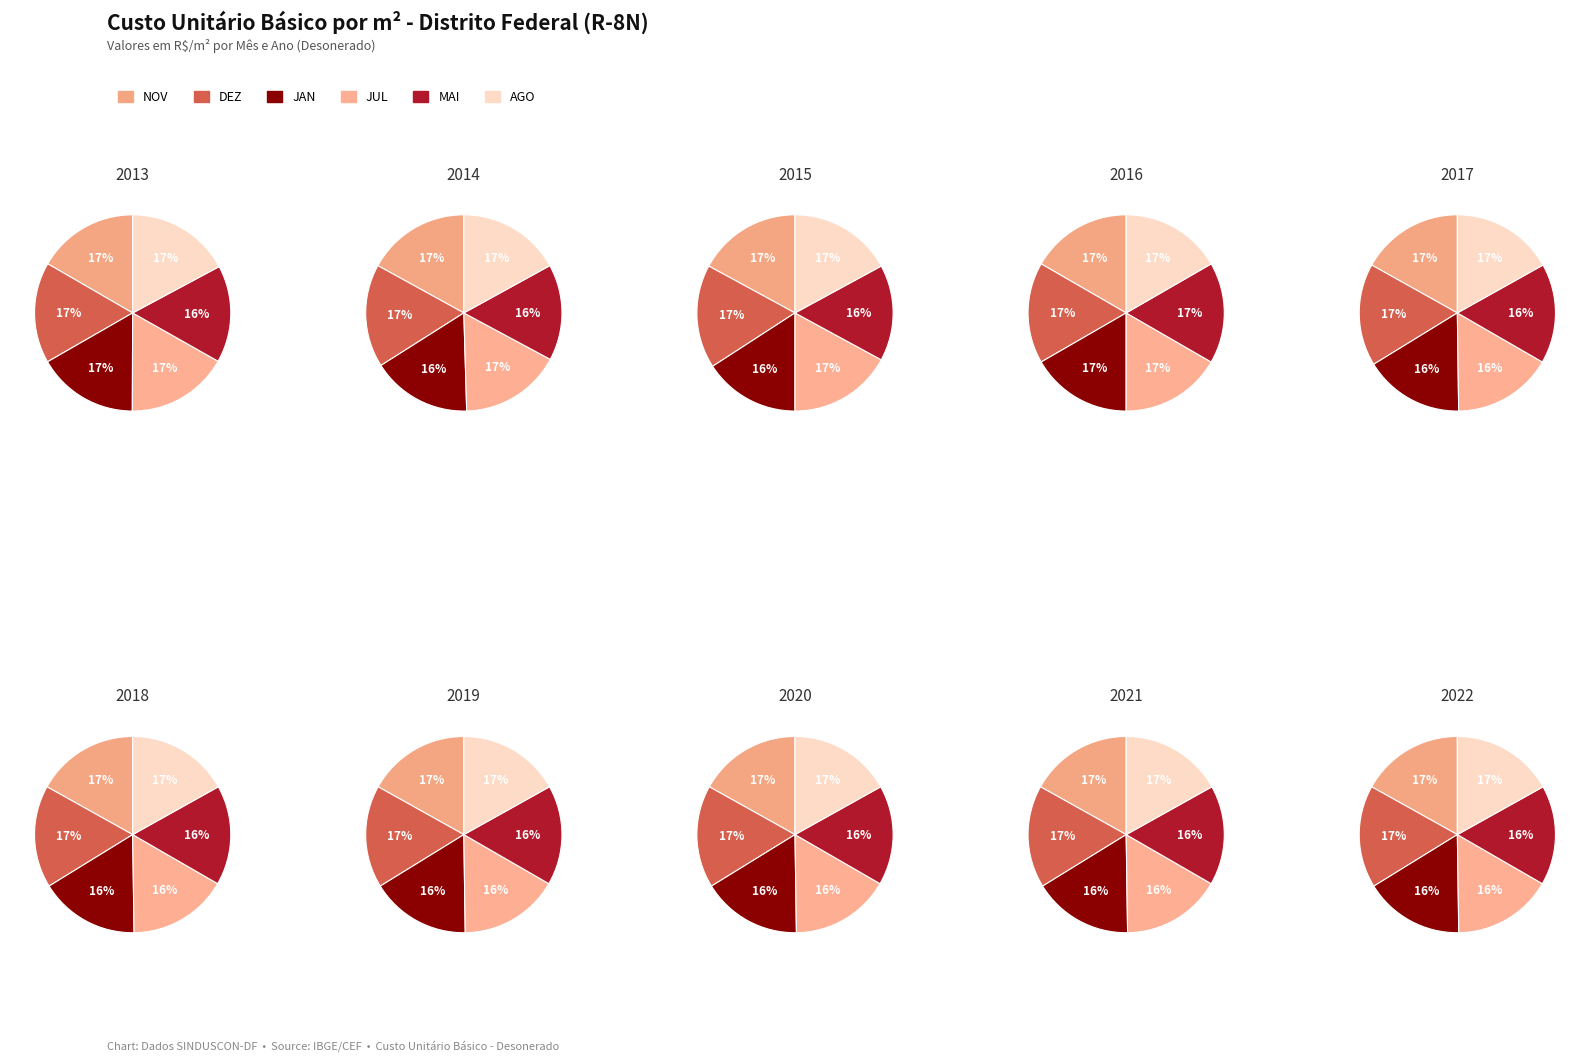

True or false: 0 accounts for 22% of the total.

False